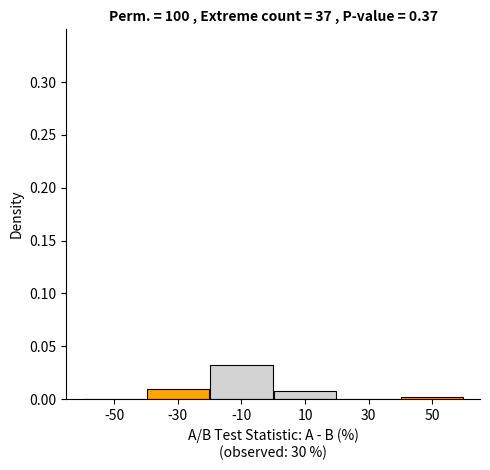

What is the height of the bar covering 0 to 20 on the x-axis? The values are not printed on the chart, so give them approximately, as read against the axis.

0.01